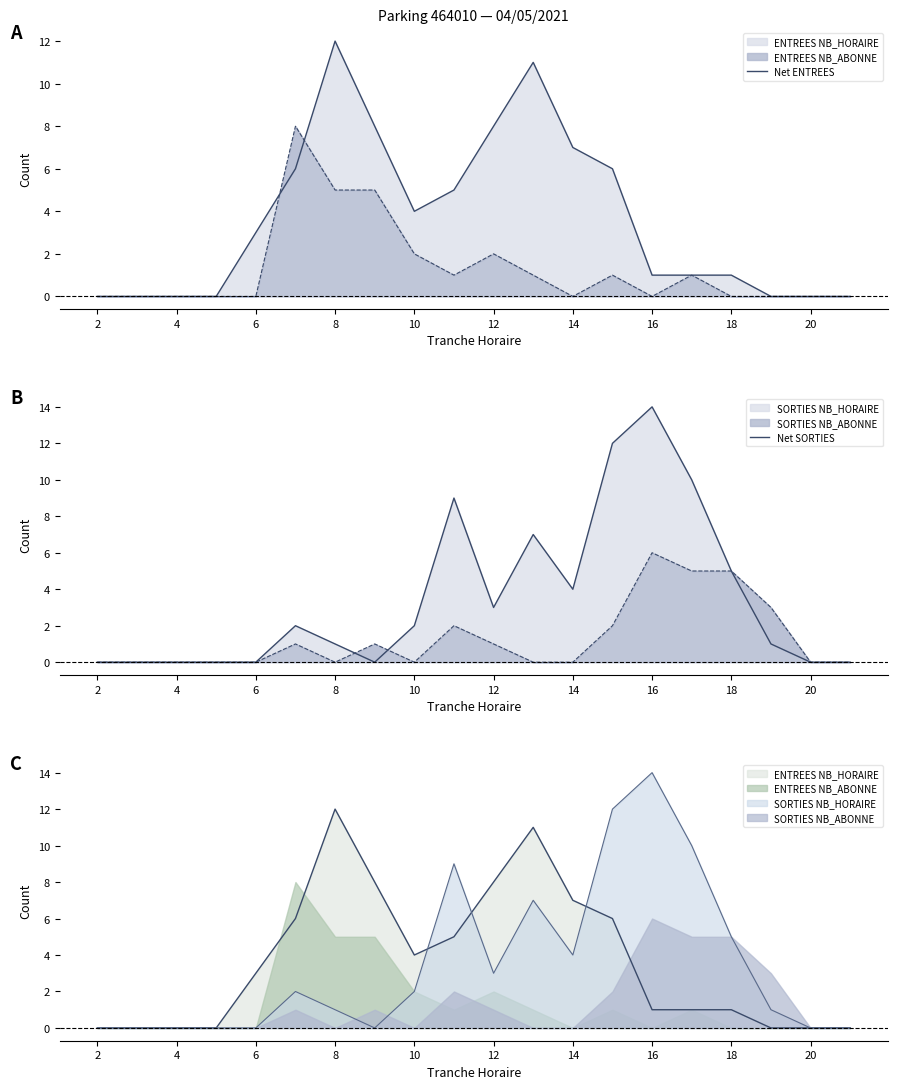

What is the difference between the Net SORTIES values at 12 and 8?

2